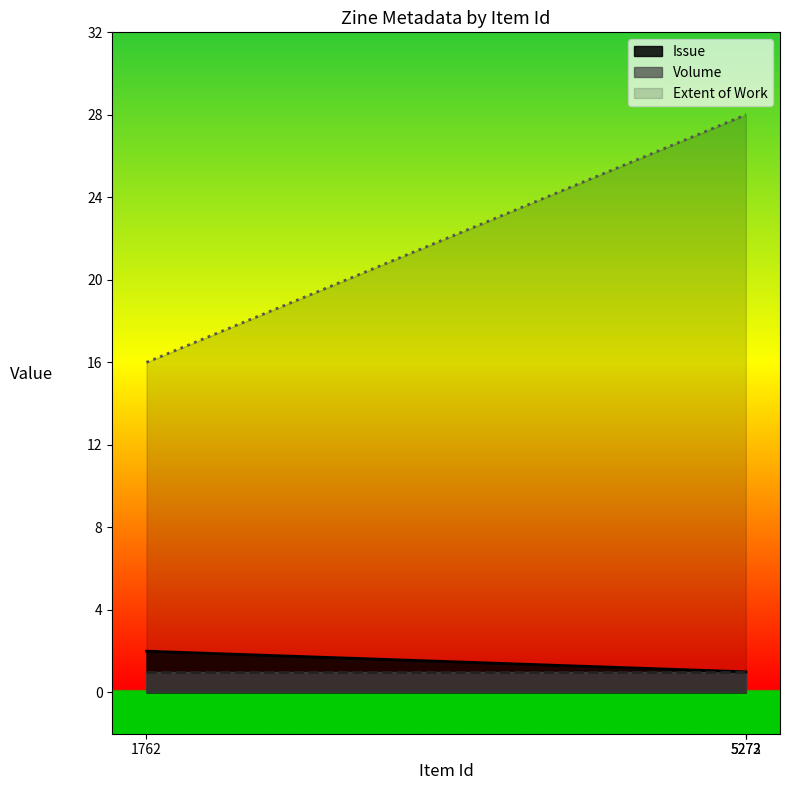

Which series has the largest range (max minus min)?

Extent of Work